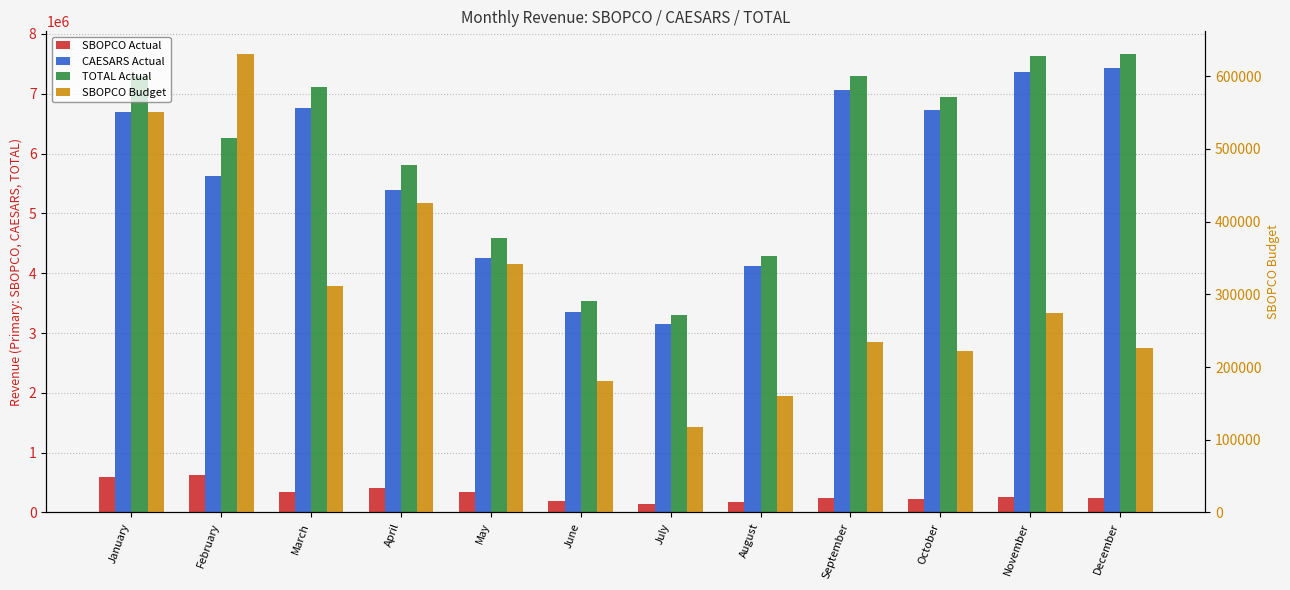

Reading left to right, transcribe all the data shown in this chart.

SBOPCO Actual: 592397.6	629322.7	338562.4	417458.7	334316.9	194906.2	149256.5	167692.0	233857.2	221885.5	266991.1	234009.4
CAESARS Actual: 6696233.6	5629479.0	6766541.7	5394924.5	4253759.5	3346365.9	3155498.9	4126620.4	7057773.7	6730550.9	7363370.0	7426043.0
TOTAL Actual: 7288631.2	6258801.7	7105104.1	5812383.2	4588076.4	3541272.1	3304755.5	4294312.3	7291630.9	6952436.4	7630361.0	7660052.4
SBOPCO Budget: 550229.1	630199.0	311098.0	425600.9	341065.3	181250.7	117181.0	160416.3	234796.1	221815.7	274144.2	226312.0